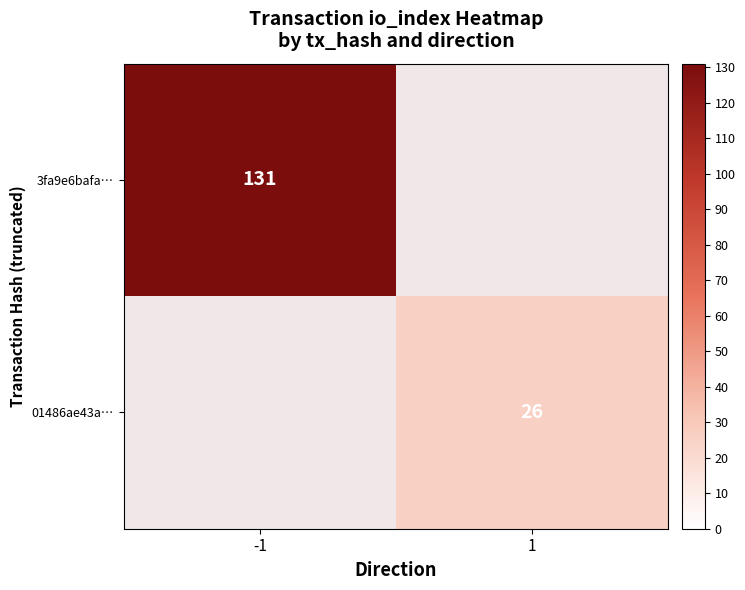

Is it true that 01486ae43a… equals 26 at 1?

True